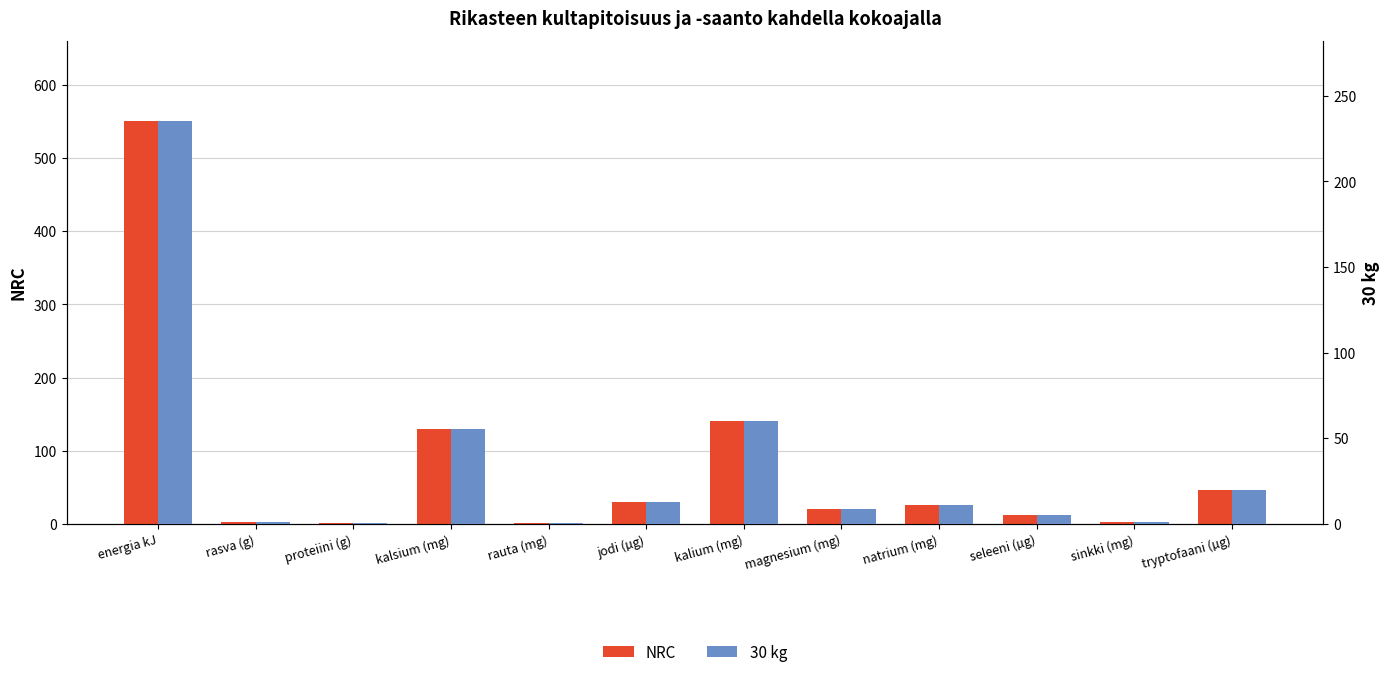

Reading right to left, list all the values displayed in this chart.

NRC: 46.0	2.0	11.8	26.2	19.7	140.0	29.6	1.0	130.0	1.8	3.3	550.0
30 kg: 19.7	0.9	5.0	11.2	8.4	59.8	12.6	0.4	55.5	0.8	1.4	235.0